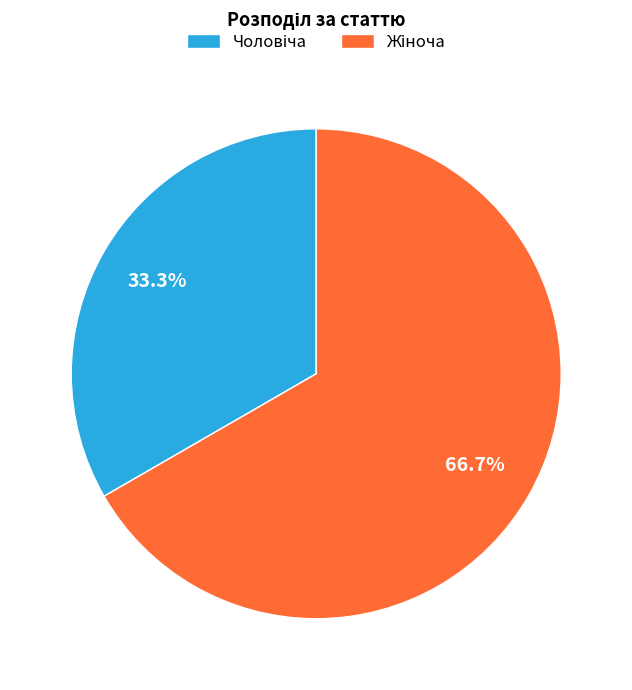

Is it true that Чоловіча is 45% of the pie?

False